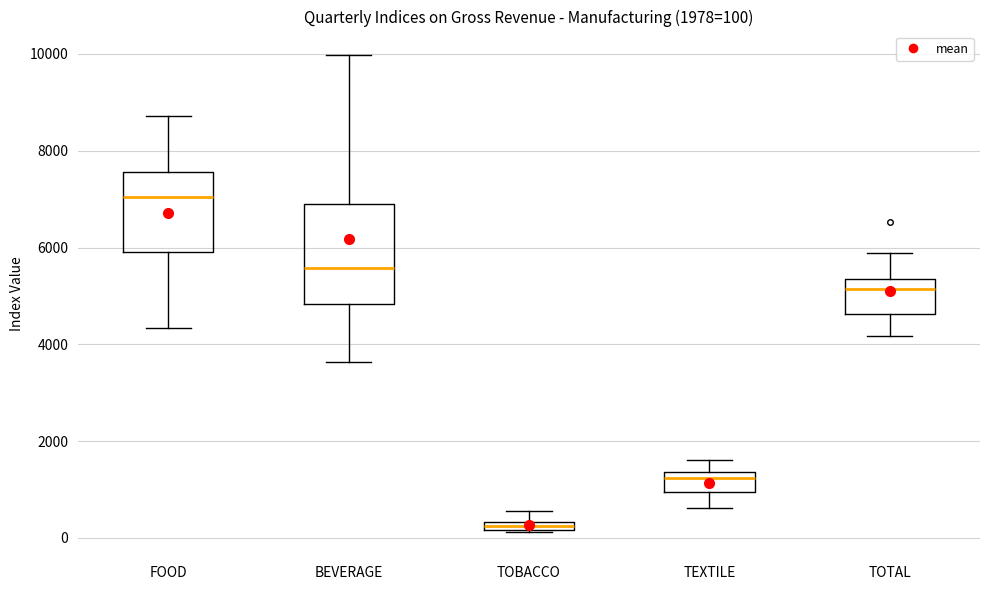

Which box's median line is the highest?

FOOD